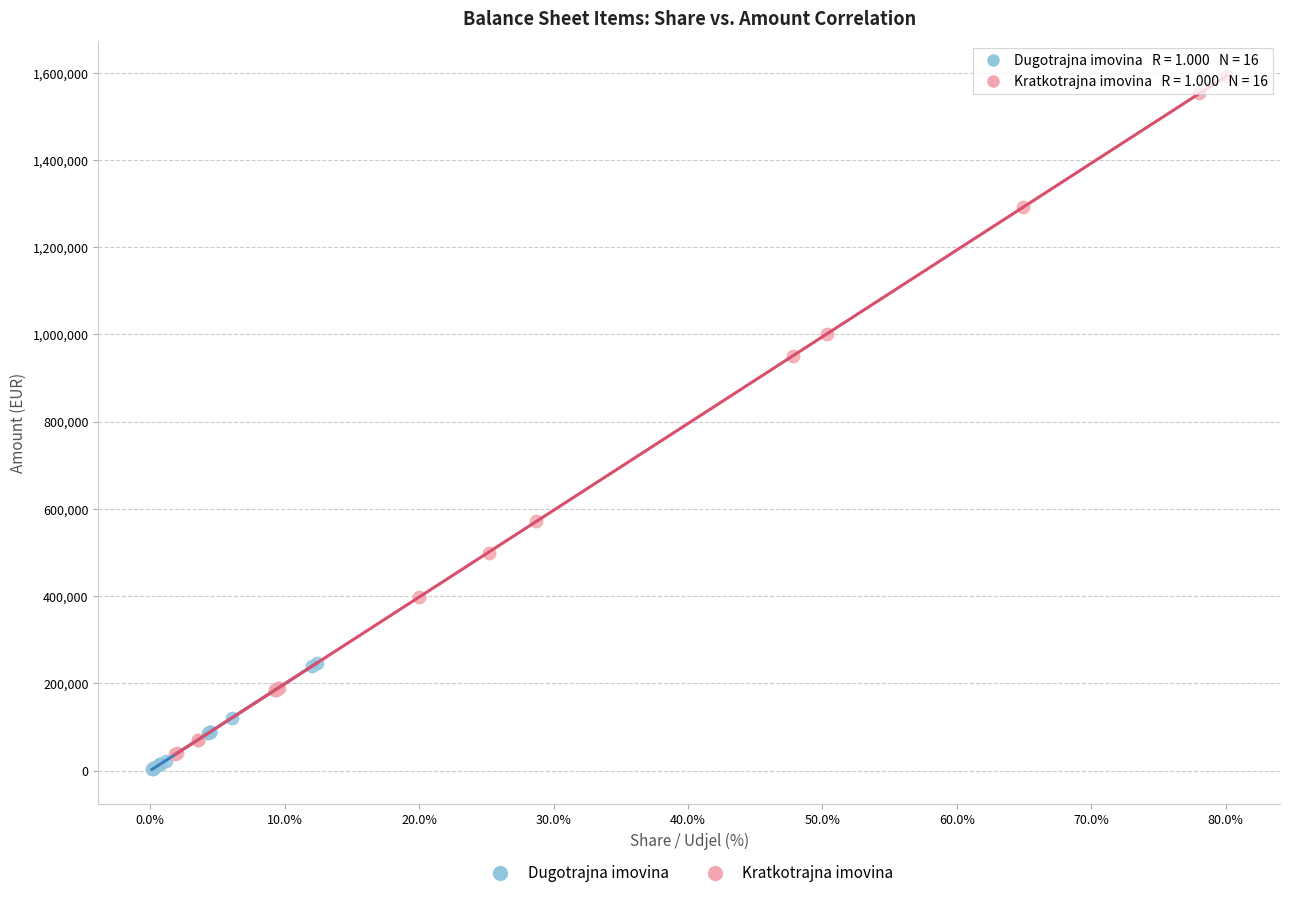

Which series contains the highest Y value?

Kratkotrajna imovina